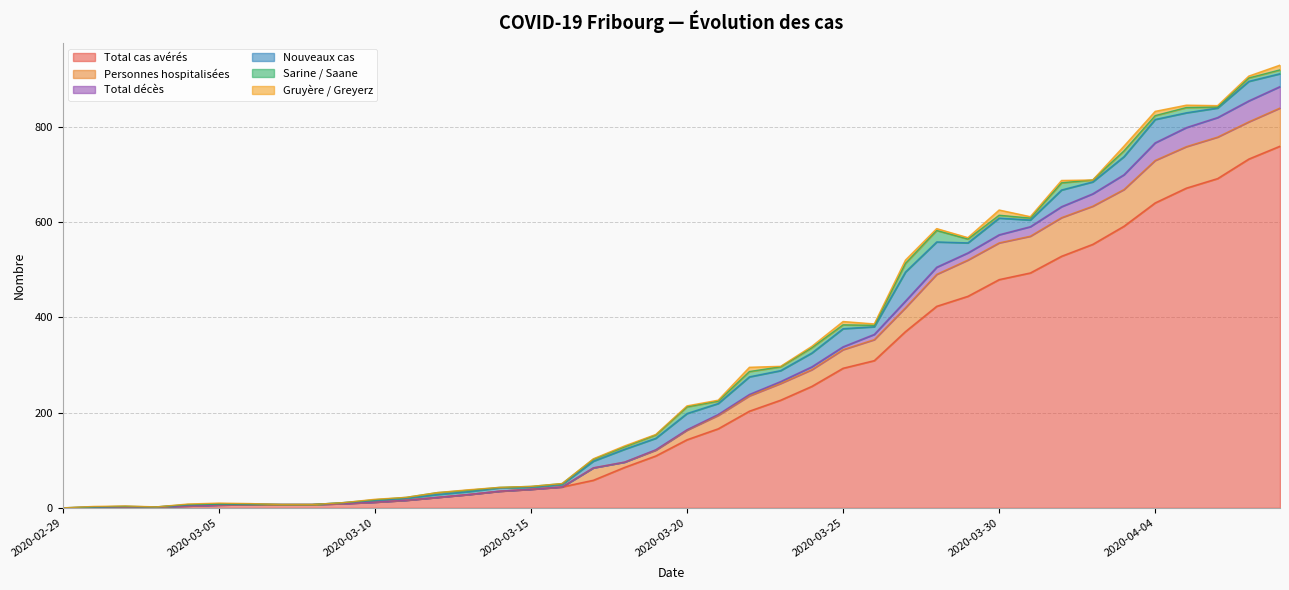

What is the sum of the Gruyère / Greyerz values at 2020-04-06 and 2020-03-30?

14